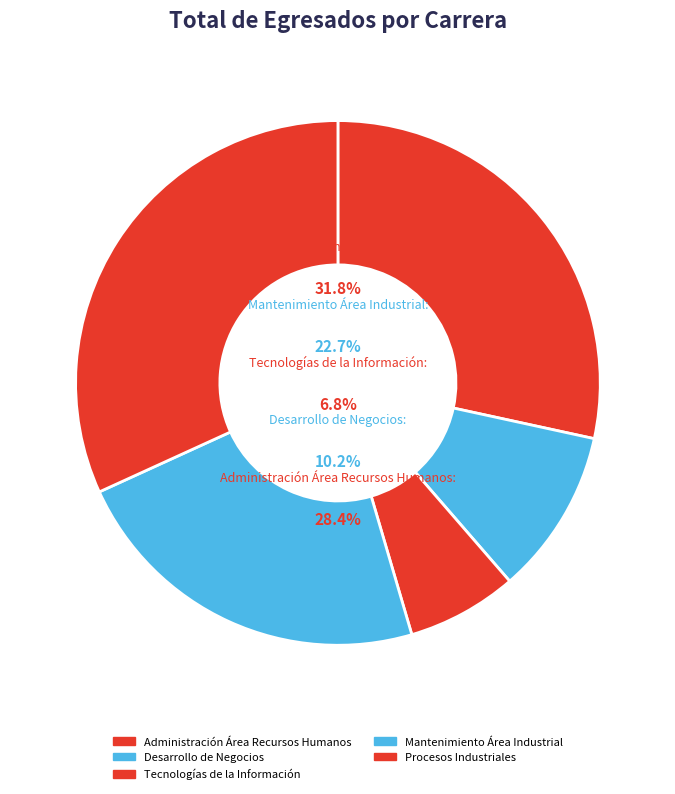

To the nearest percent, what portion does Desarrollo de Negocios Área Mercadotecnia represent?

10%